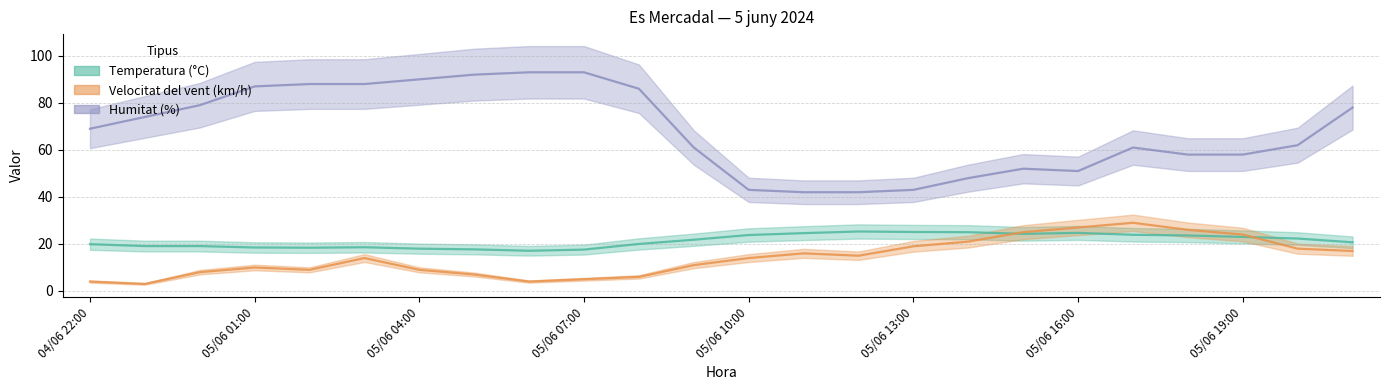

True or false: Humitat (%) has more than 1 interior local peaks.

True